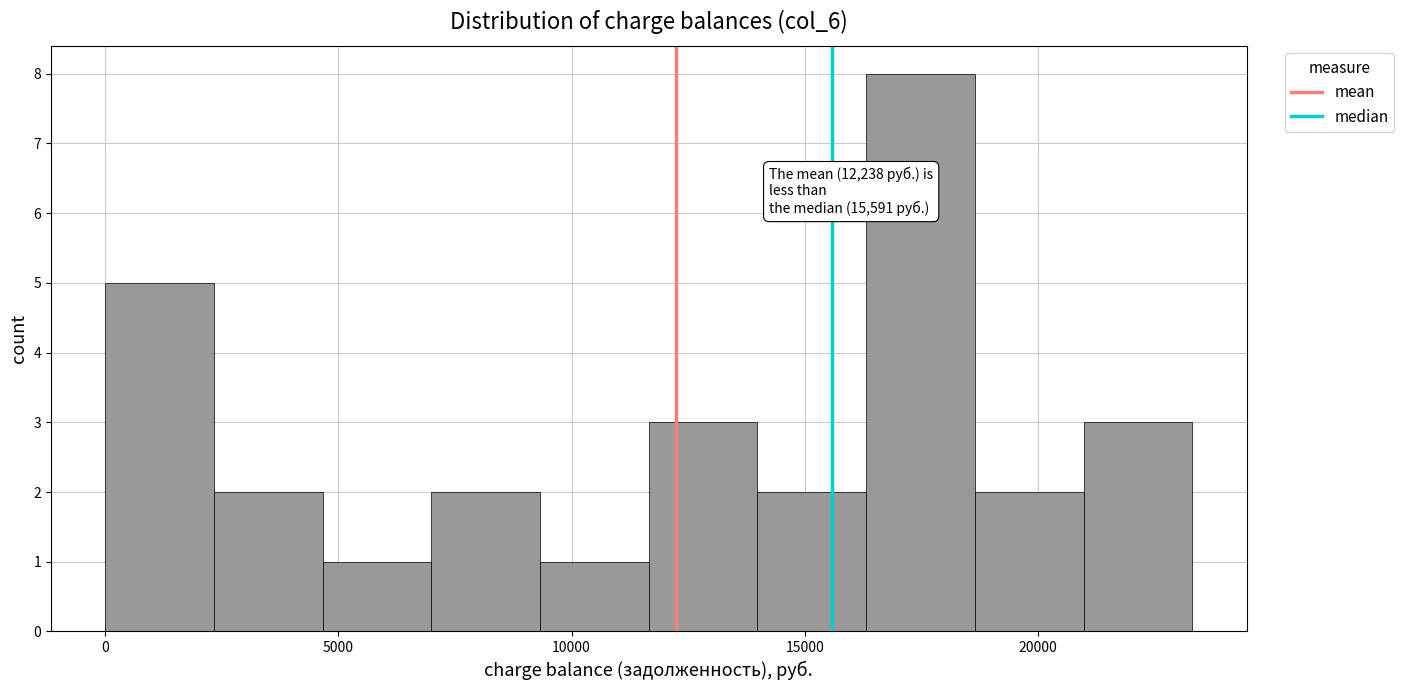

Over which range of the x-axis is the bar tallest?

16500 to 18500